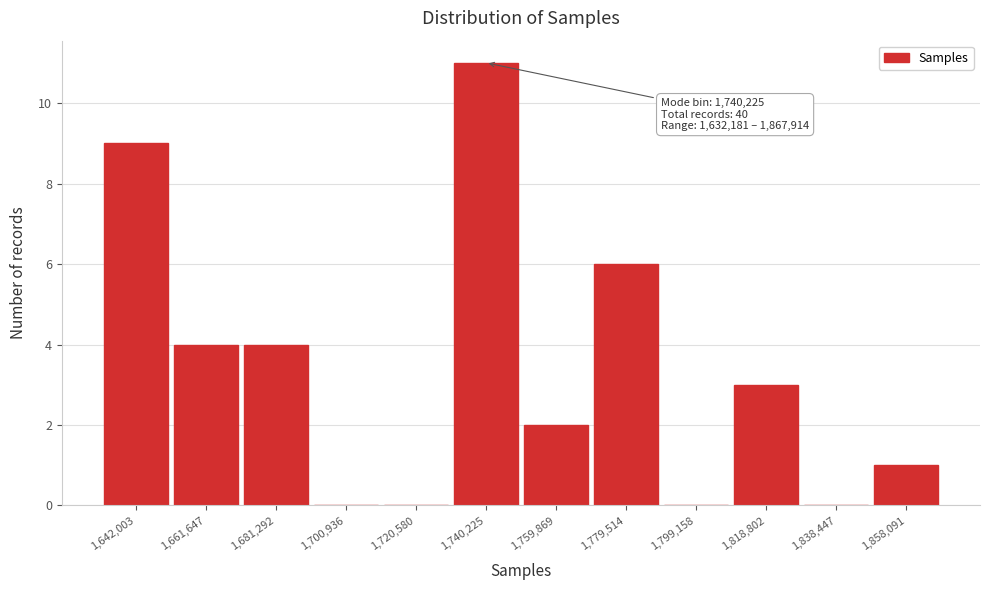

Which range on the x-axis has the tallest bar?

1730000 to 1750000